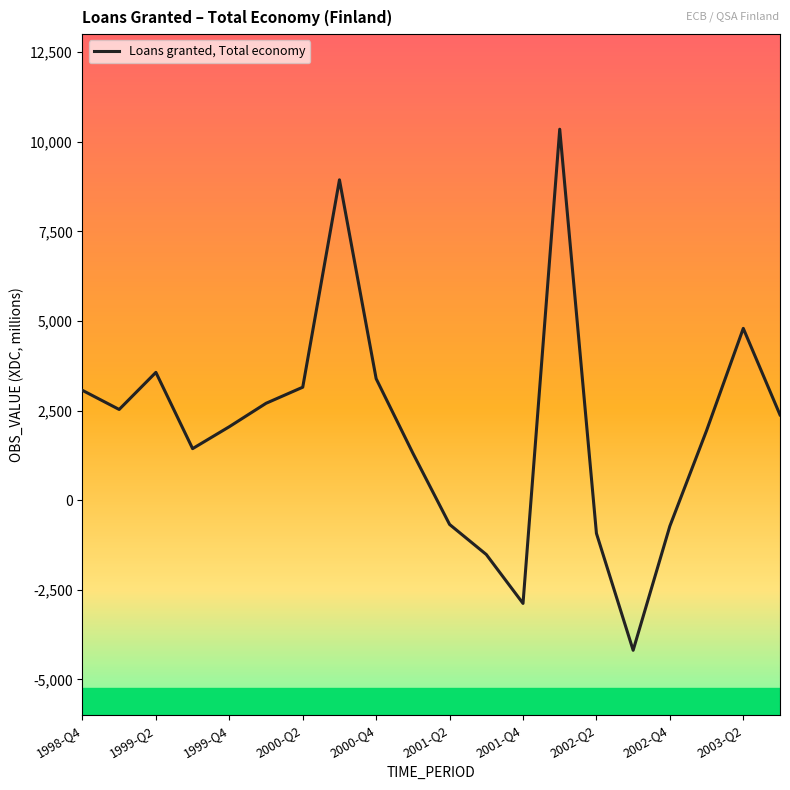

What is the difference between the maximum and second lowest values?

13230